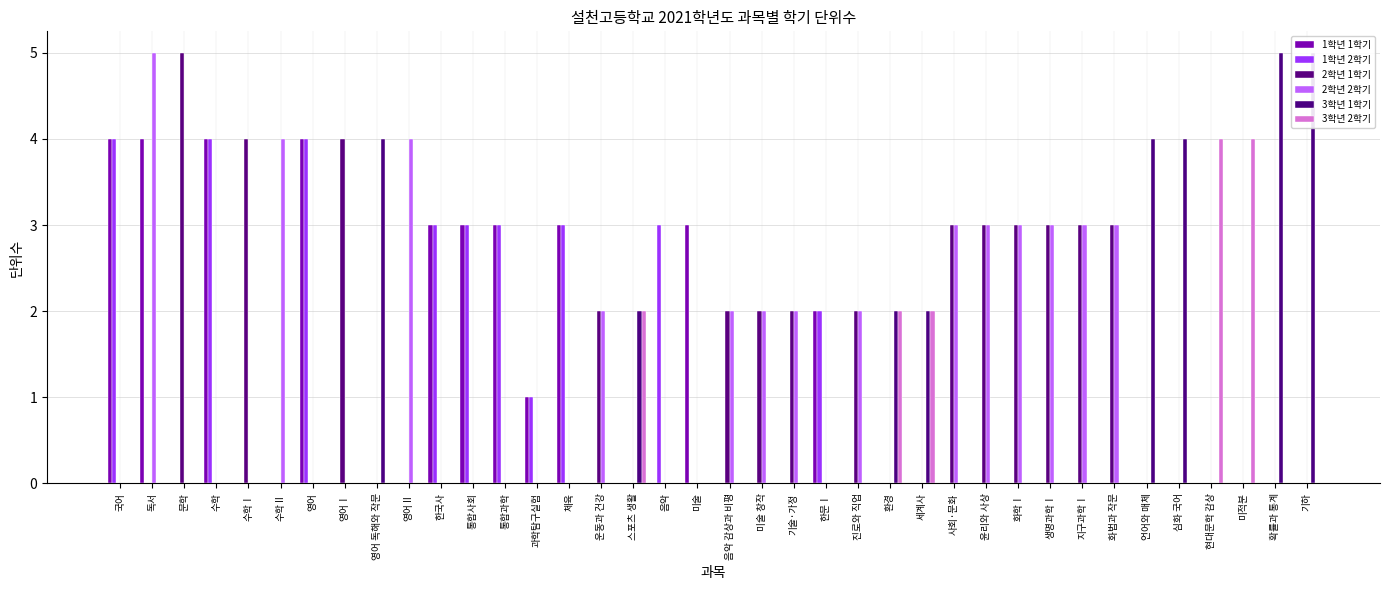

What are all the series names shown in the legend?

1학년 1학기, 1학년 2학기, 2학년 1학기, 2학년 2학기, 3학년 1학기, 3학년 2학기